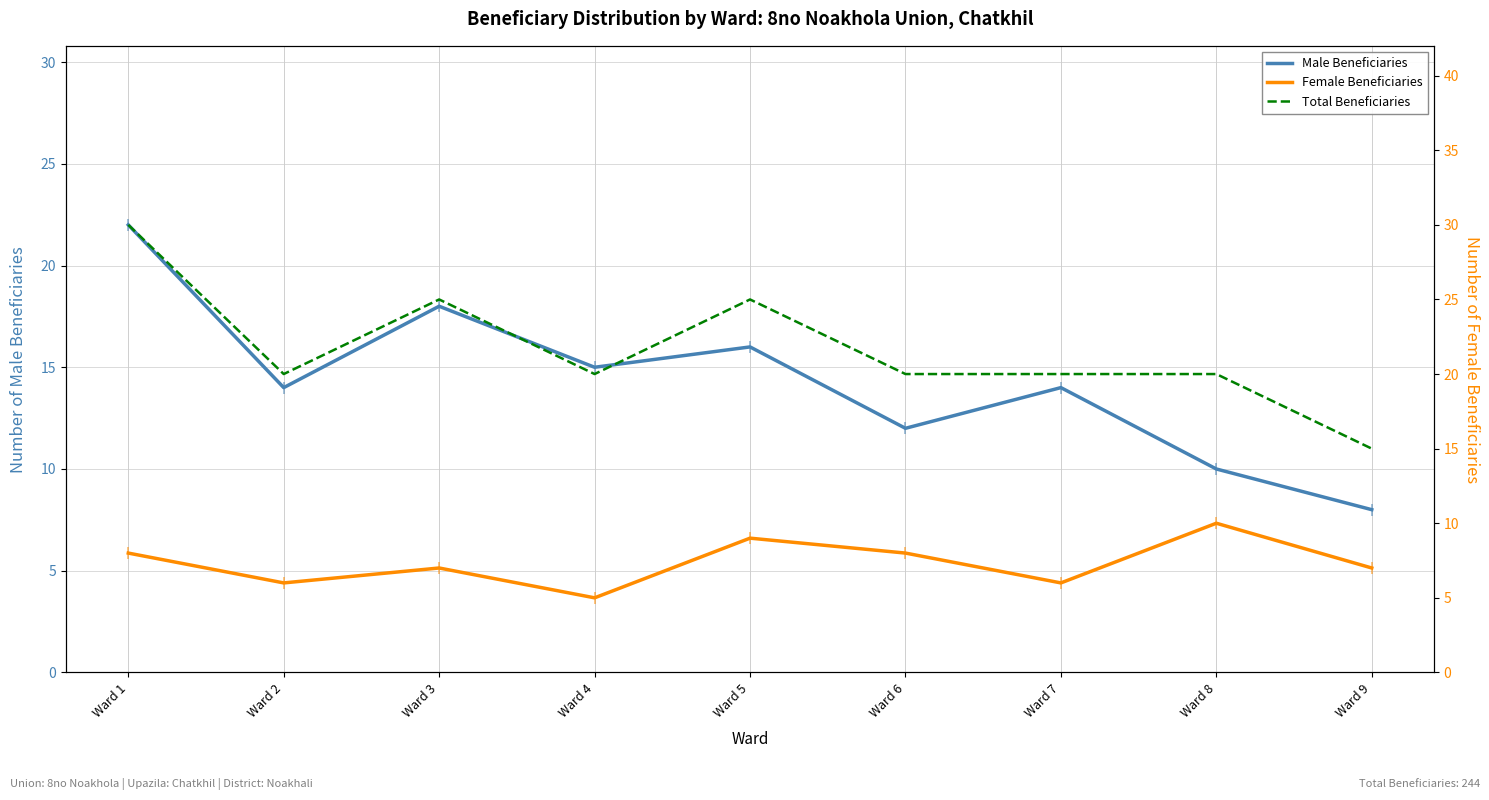

At which label does Female Beneficiaries reach its minimum?

Ward 4